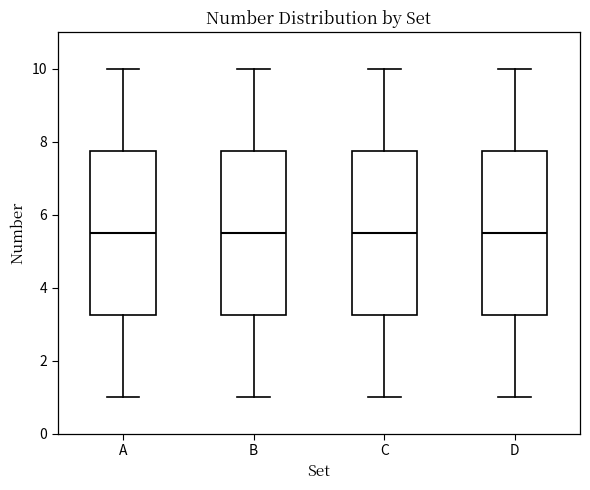

Reading left to right, read every box against the y-axis: the position of its median line, the range the box covers, and the ends of its whiskers. The values are not printed on the chart, so give them approximately, as read against the axis.

A: median 5.6, box 3.2 to 7.8, whiskers 1.0 to 10.0
B: median 5.6, box 3.2 to 7.8, whiskers 1.0 to 10.0
C: median 5.6, box 3.2 to 7.8, whiskers 1.0 to 10.0
D: median 5.6, box 3.2 to 7.8, whiskers 1.0 to 10.0